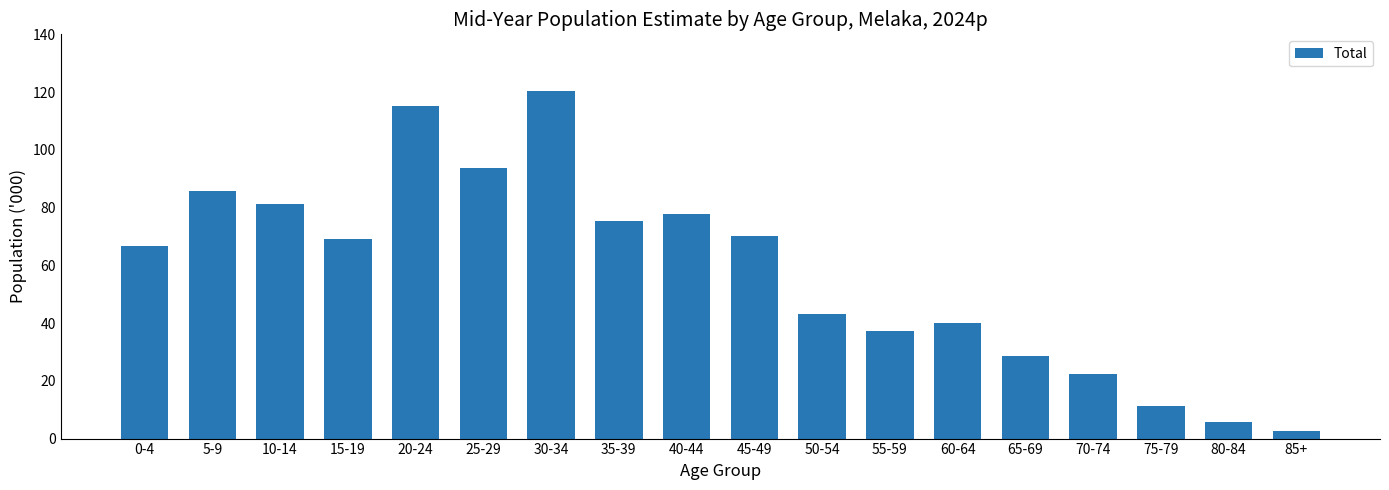

At which label is the value closest to 61?

0-4